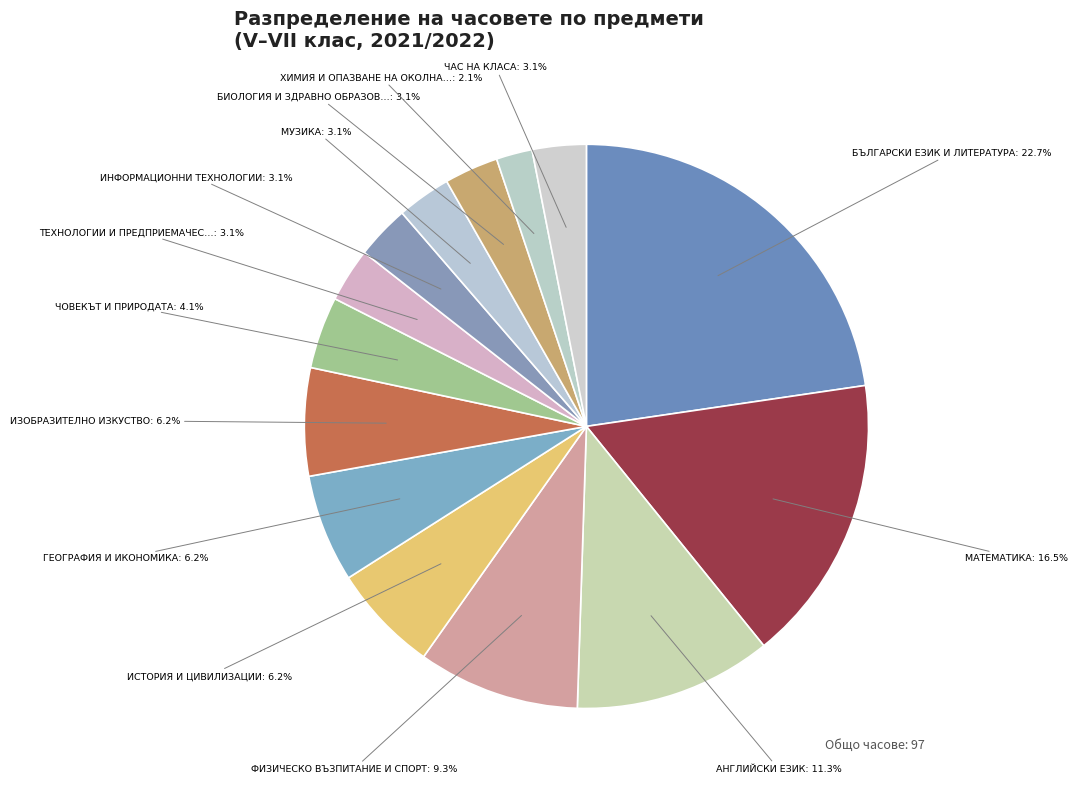

Is there a majority slice in this chart?

No